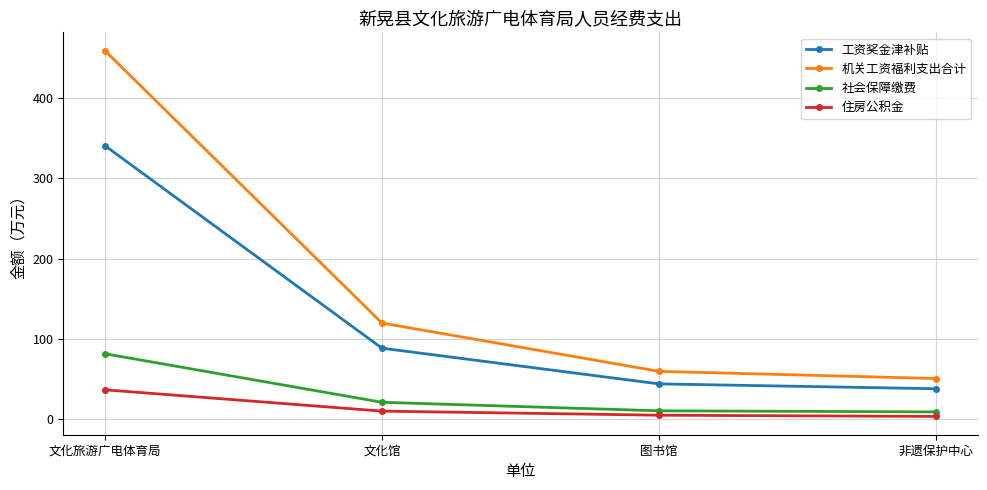

The 机关工资福利支出合计 series shows 22.5 at 图书馆. True or false?

False